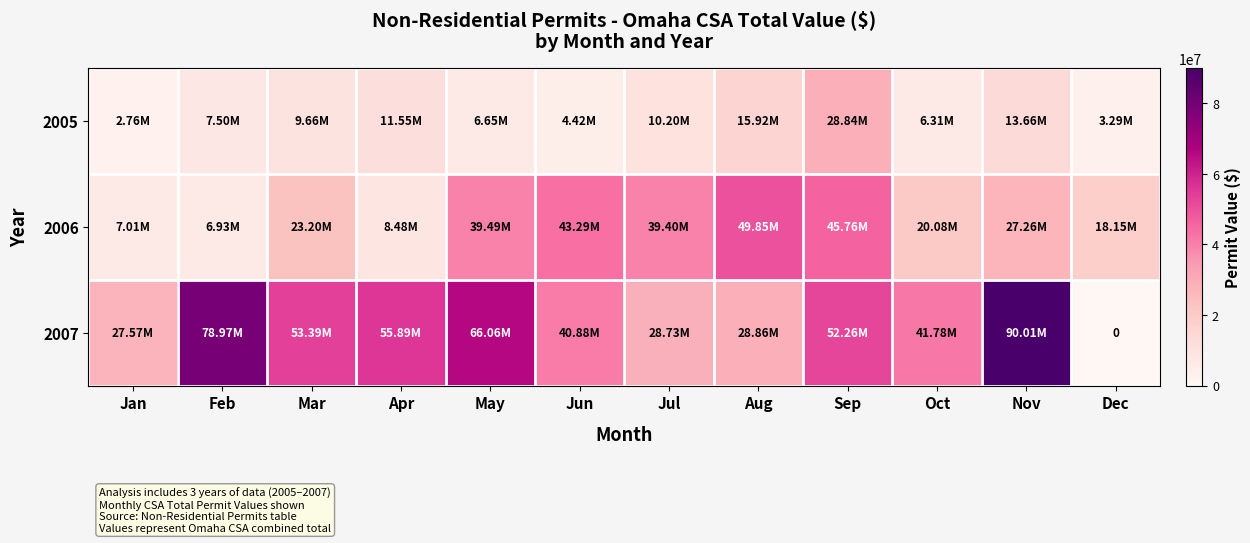

The value of 2005 at Jun is 4420281. True or false?

True